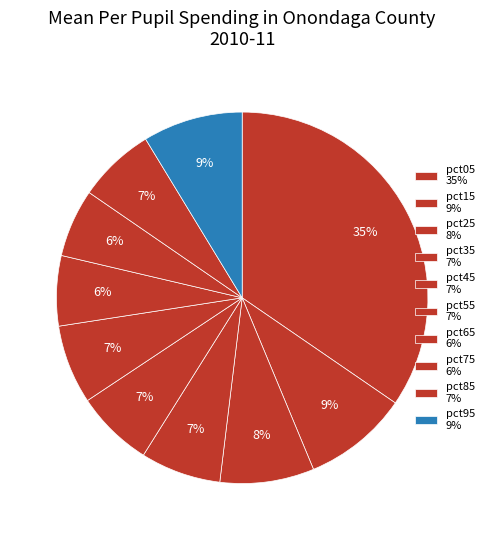

What percentage is the pct55 slice, to the nearest percent?

7%